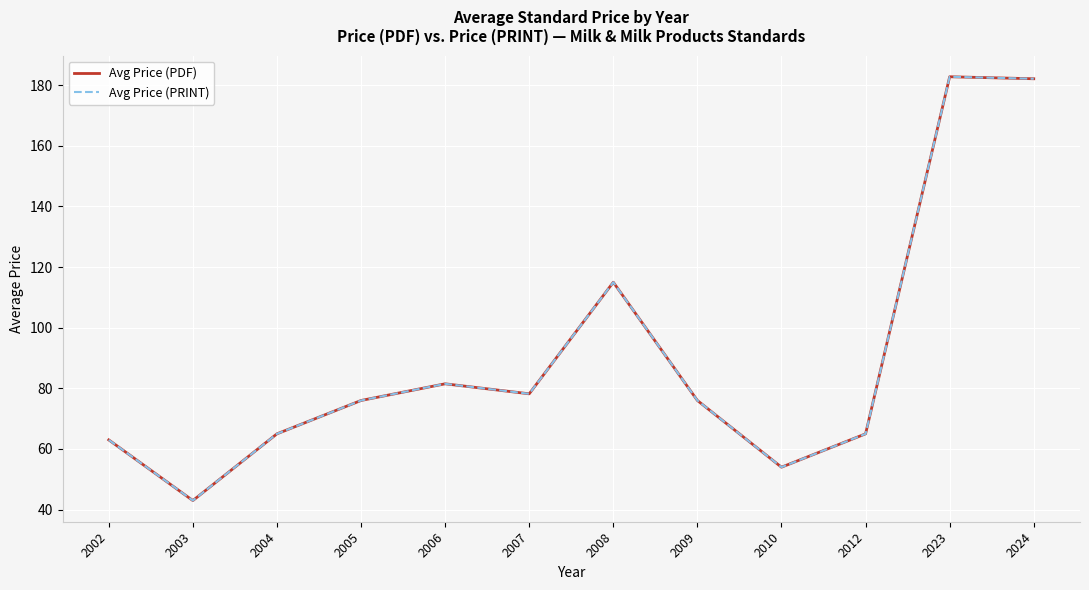

What is the difference between the maximum and second lowest values in the Avg Price (PDF) series?

128.8